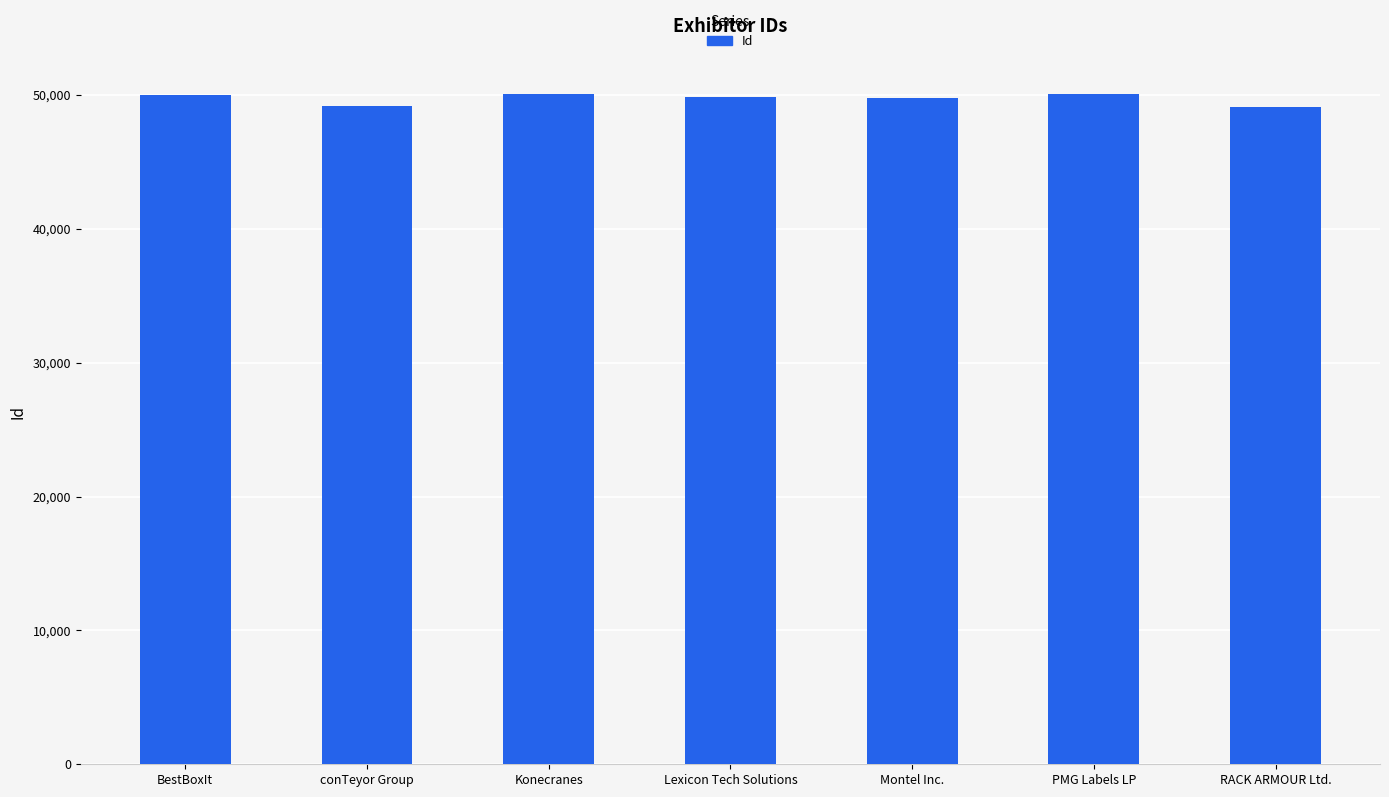

What is the sum of all values?

348046